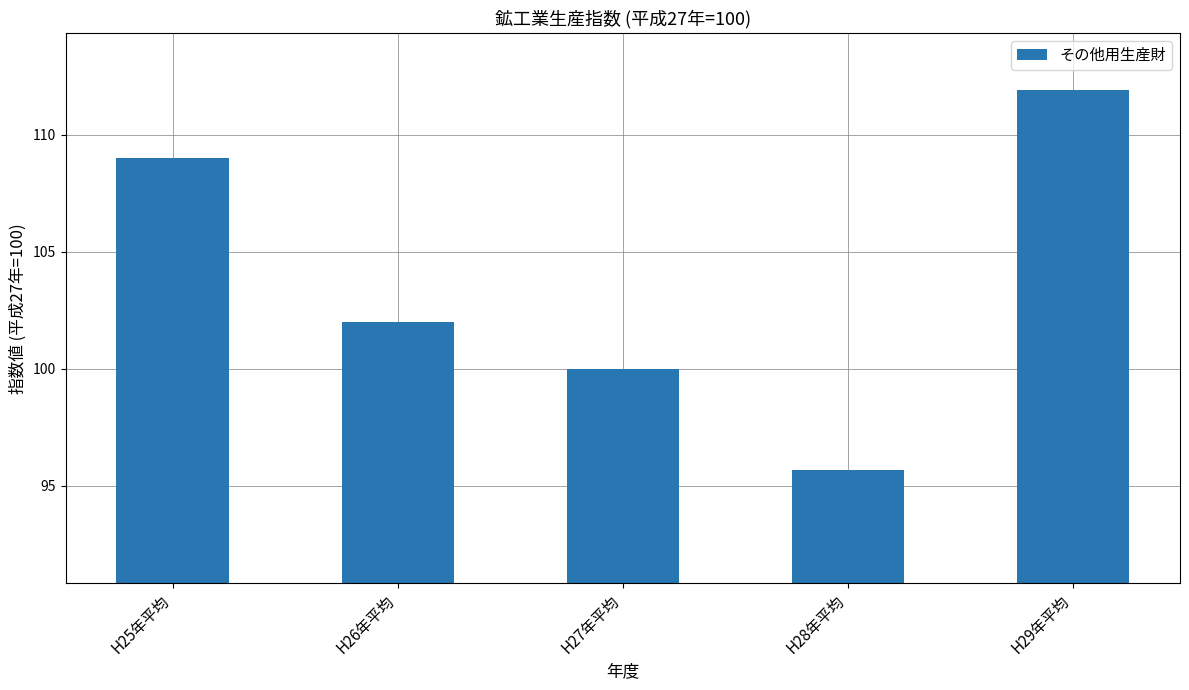

Reading left to right, what are all the values shown in this chart?

H25年平均=109.0	H26年平均=102.0	H27年平均=100.0	H28年平均=95.7	H29年平均=111.9